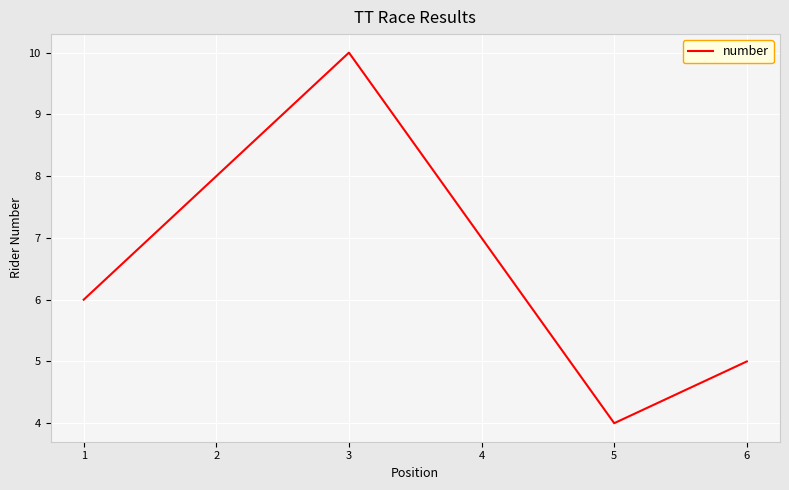

True or false: the data has more than 0 interior local peaks.

True